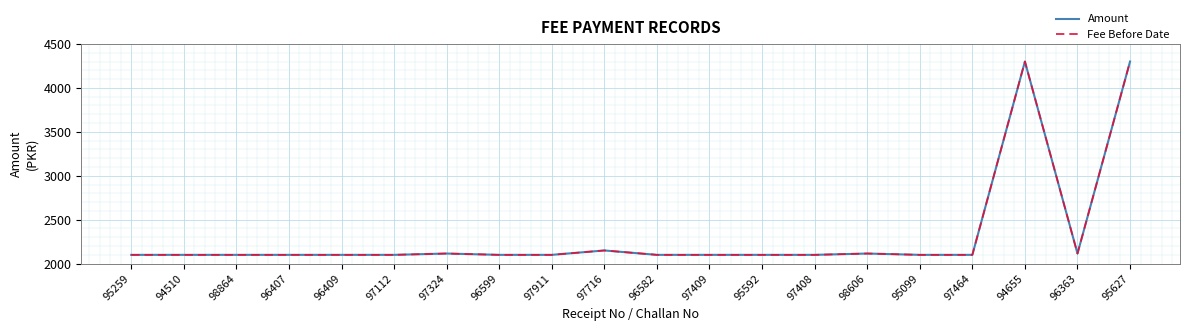

True or false: Fee Before Date has more than 0 points higher than both neighbors.

True